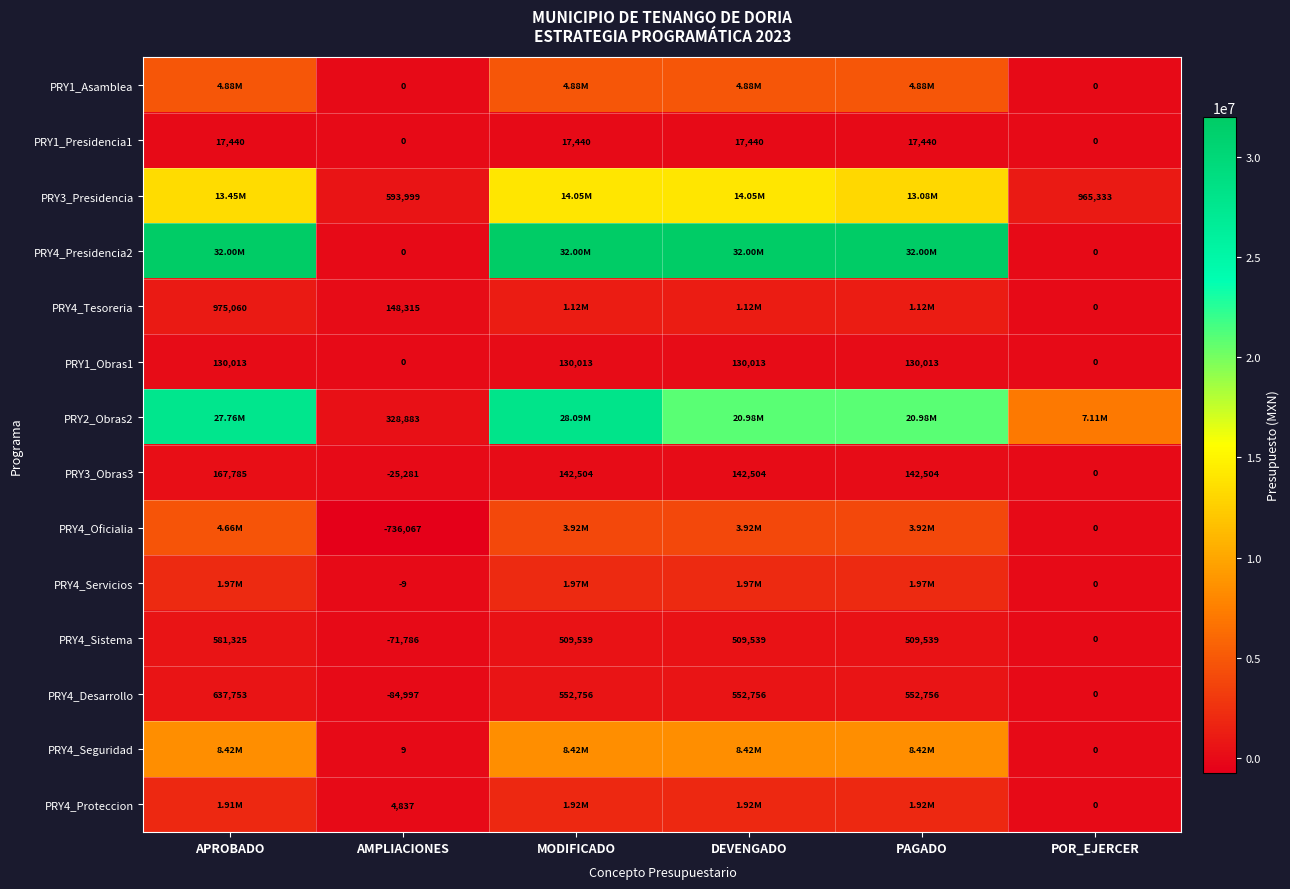

Is the value of PRY4_Seguridad at AMPLIACIONES greater than the value of PRY4_Servicios at POR_EJERCER?

Yes